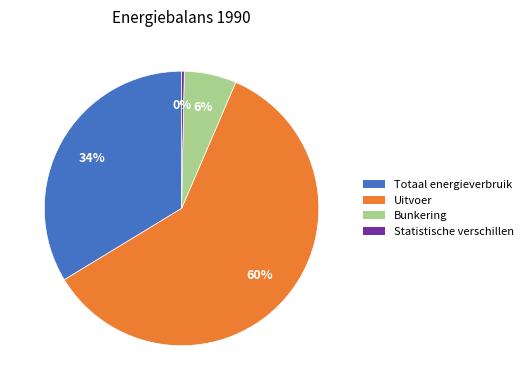

Which category accounts for the majority?

Uitvoer